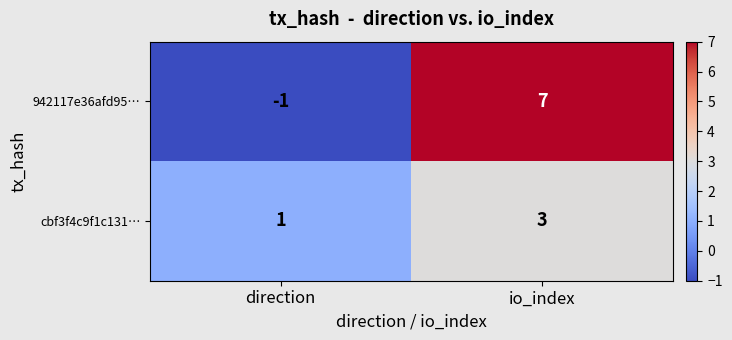

What is the sum of all cbf3f4c9f1c131… values?

4